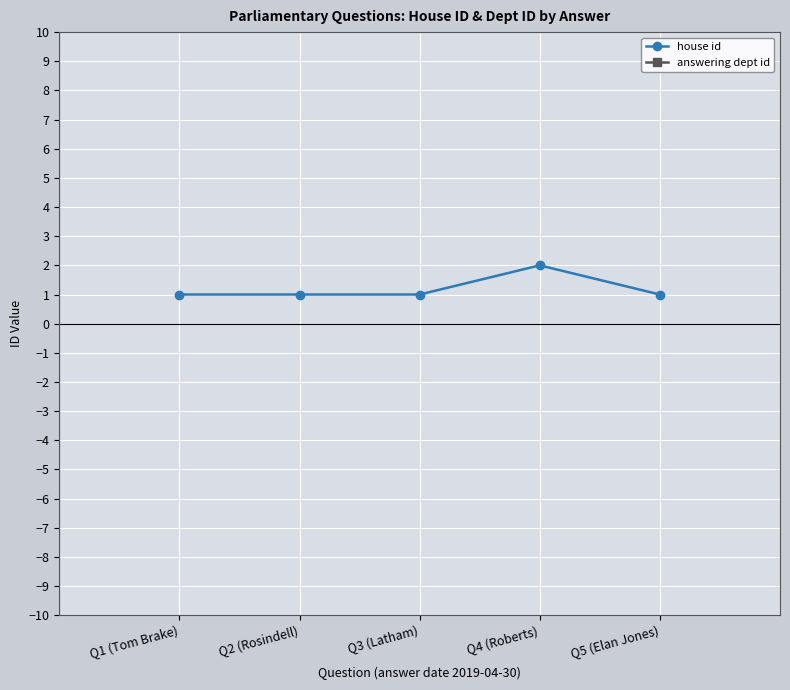

What are all the series names shown in the legend?

house id, answering dept id